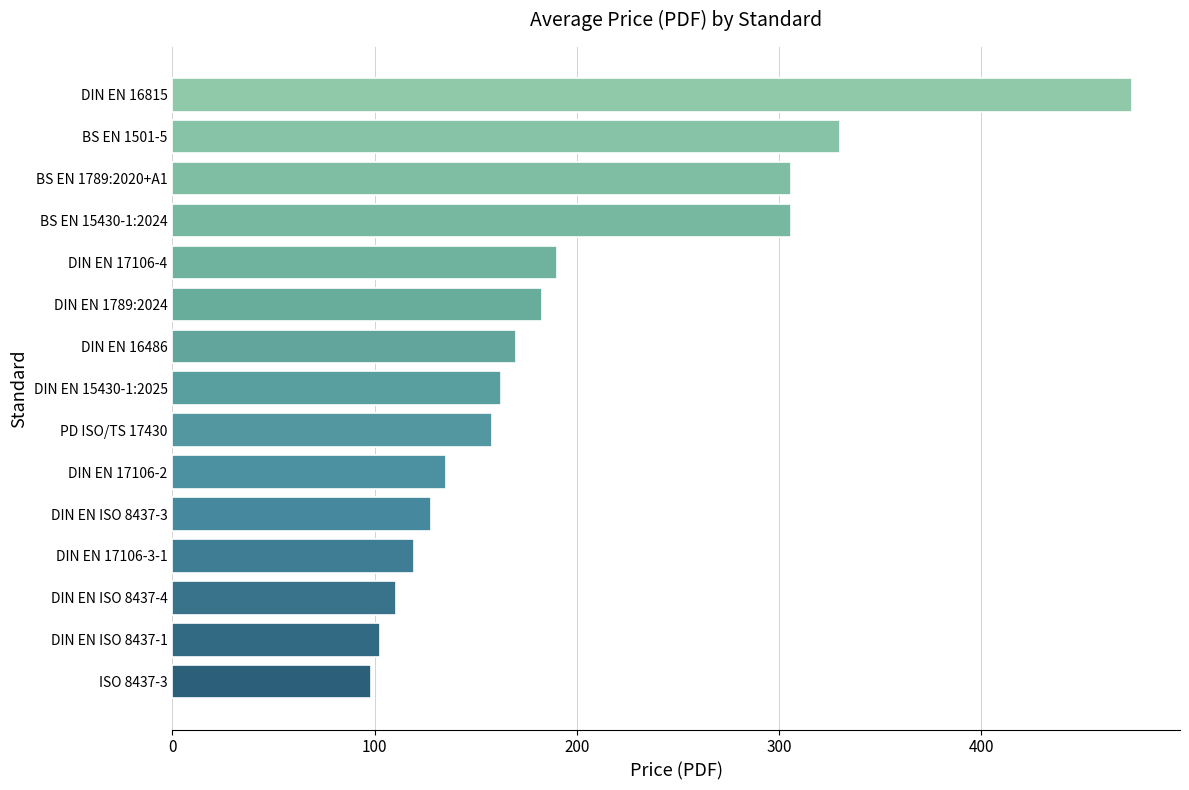

The value at PD ISO/TS 17430 is 158.0. True or false?

True